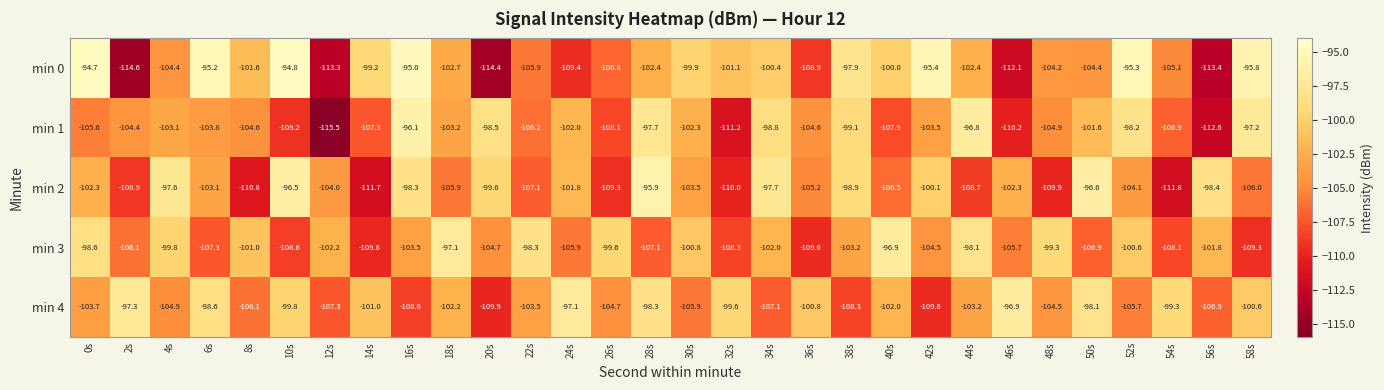

What is the sum of all min 0 values?

-3090.7